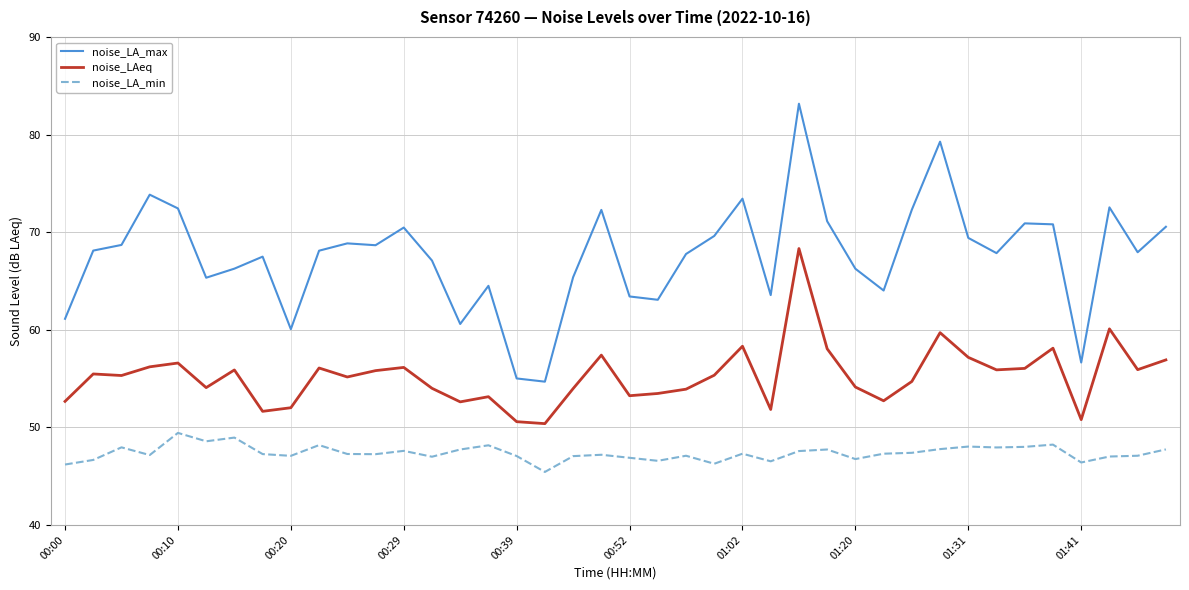

What is the highest value of the noise_LA_max series?

83.2